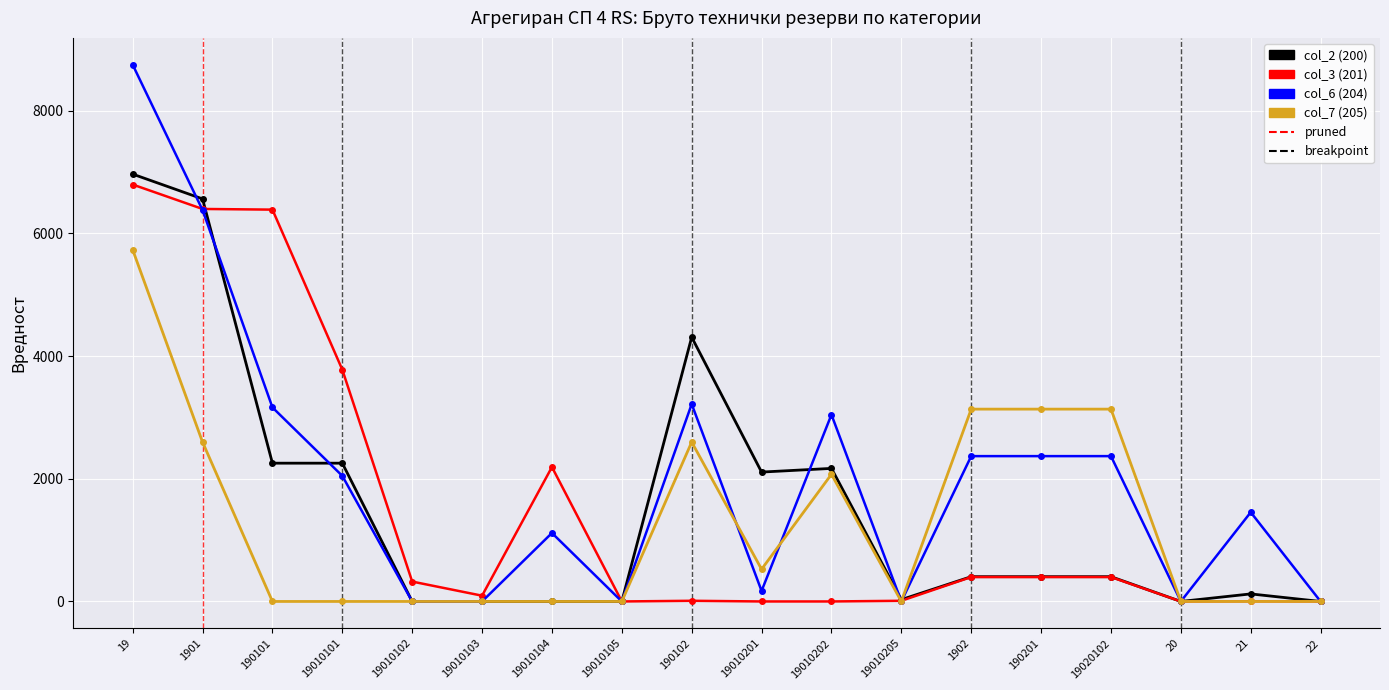

What is the label of the 17th point from the left?

21